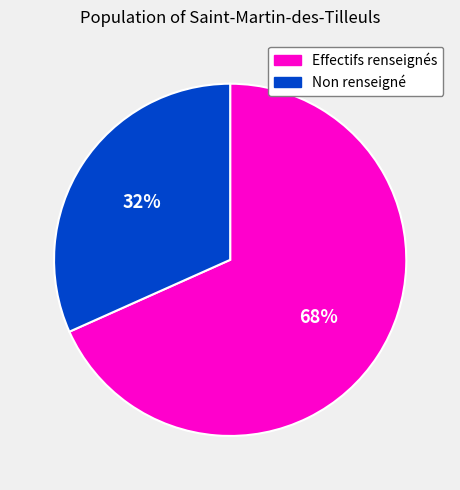

To the nearest percent, what is the average slice percentage?

50%